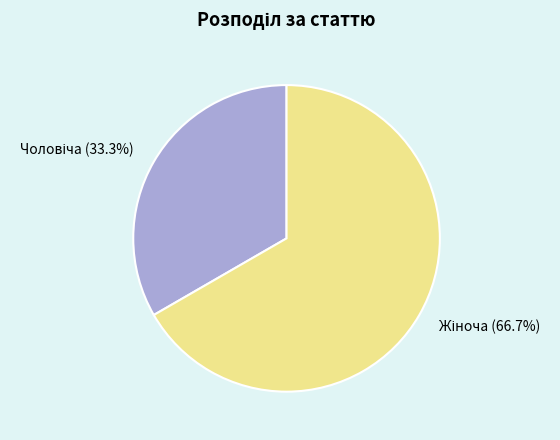

Does any single category account for the majority?

Yes